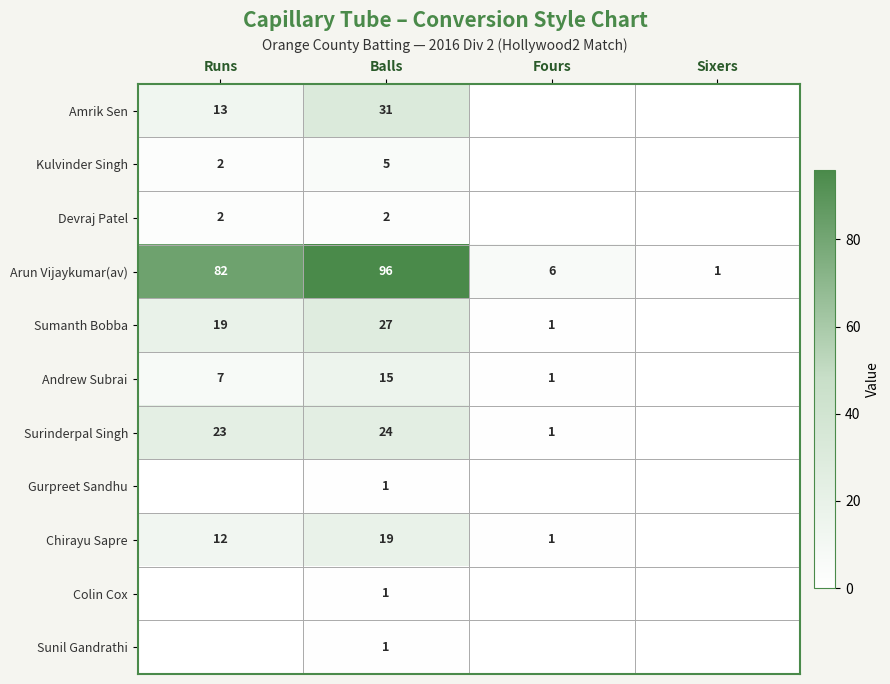

At which category is the sum across all series the highest?

Balls